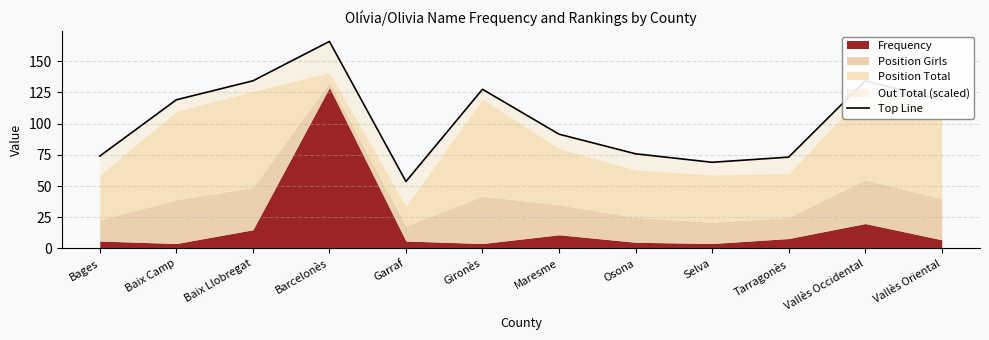

Rank the categories by value from highest to lowest.

Barcelonès, Baix Llobregat, Vallès Occidental, Gironès, Baix Camp, Vallès Oriental, Maresme, Osona, Bages, Tarragonès, Selva, Garraf